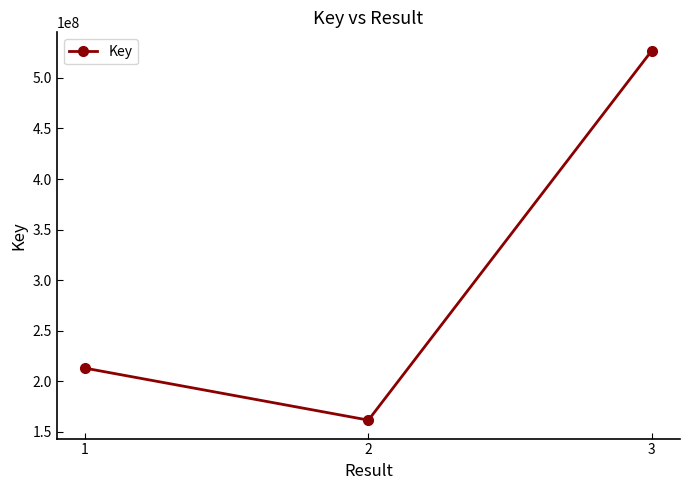

What is the average value?

300522599